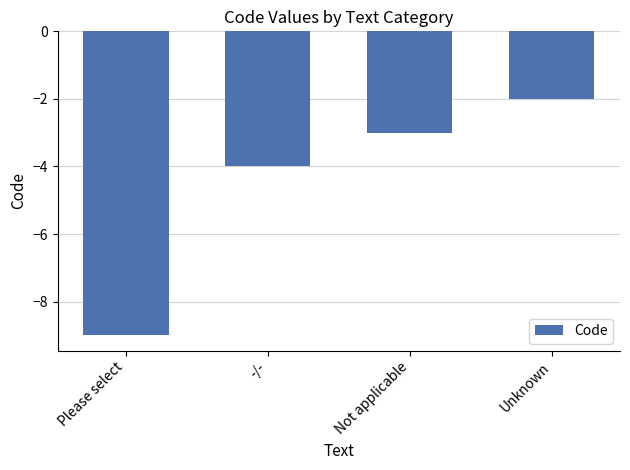

Reading left to right, what are all the values shown in this chart?

Please select=-9	-/-=-4	Not applicable=-3	Unknown=-2